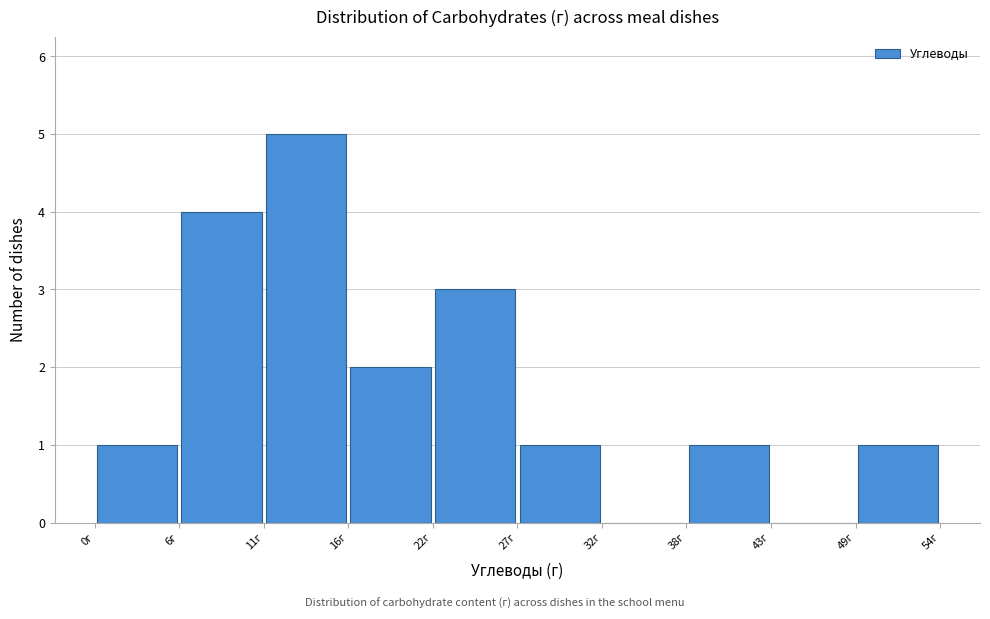

Reading left to right, list every bar in this chart as the range it spans on the x-axis followed by its height. Neither the bar edges nor the heights are printed on the chart, so give them approximately, as read against the axes.

0 to 6: 1
6 to 11: 4
11 to 16: 5
16 to 22: 2
22 to 27: 3
27 to 32: 1
32 to 38: 0
38 to 43: 1
43 to 49: 0
49 to 54: 1